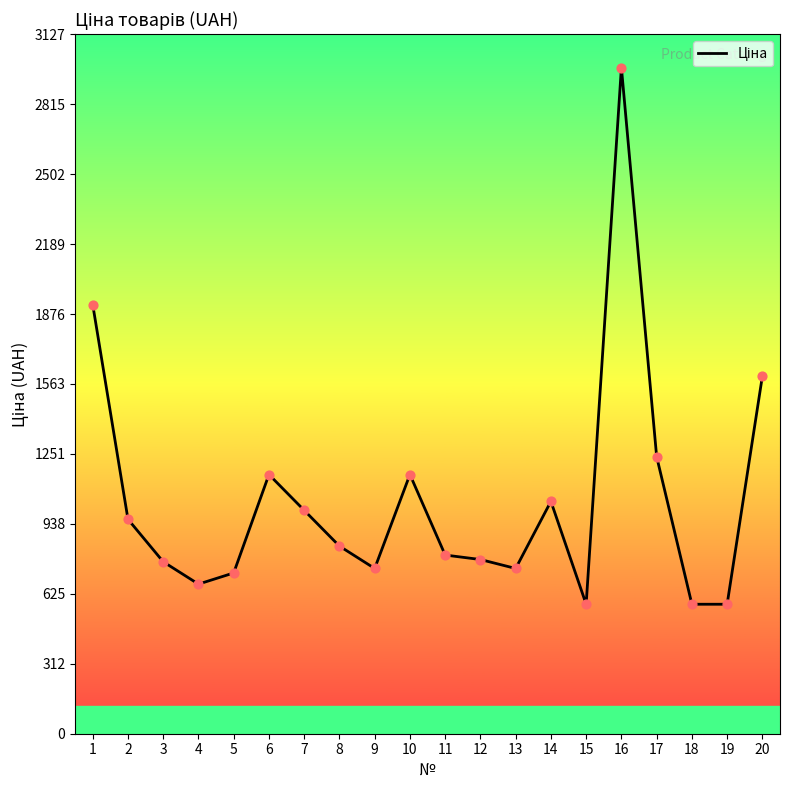

Between 12 and 7, which is larger?

7